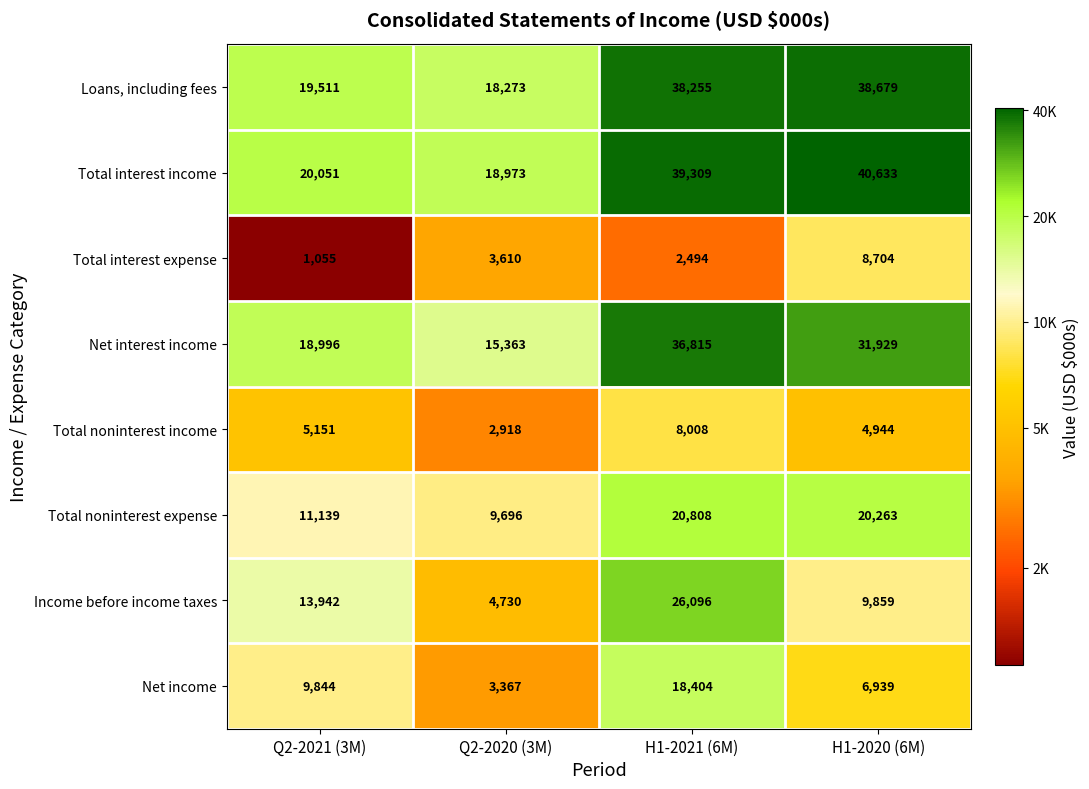

Is it true that Loans, including fees equals 38679 at H1-2020 (6M)?

True